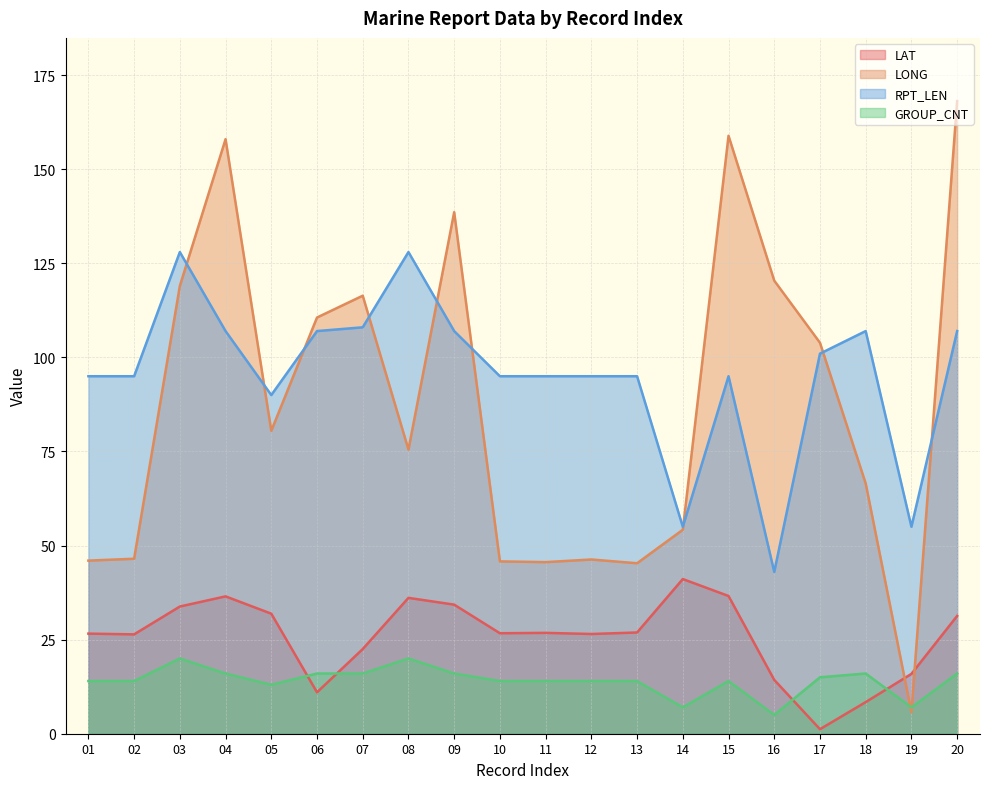

At which category is the sum across all series the highest?

20